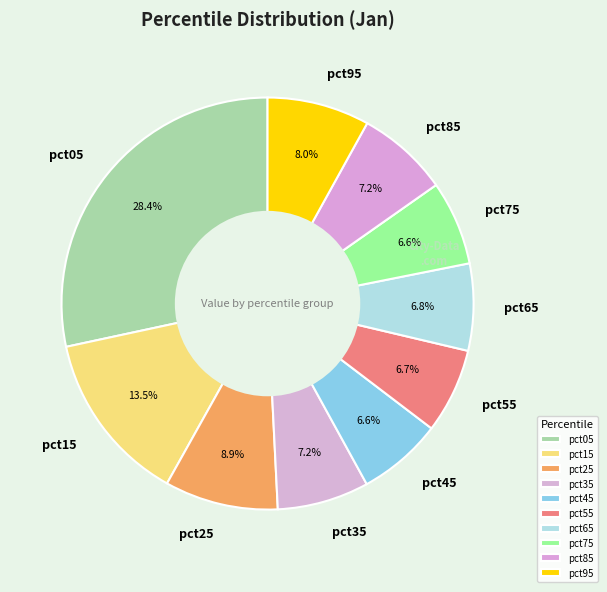

What percentage is the pct45 slice, to the nearest percent?

7%